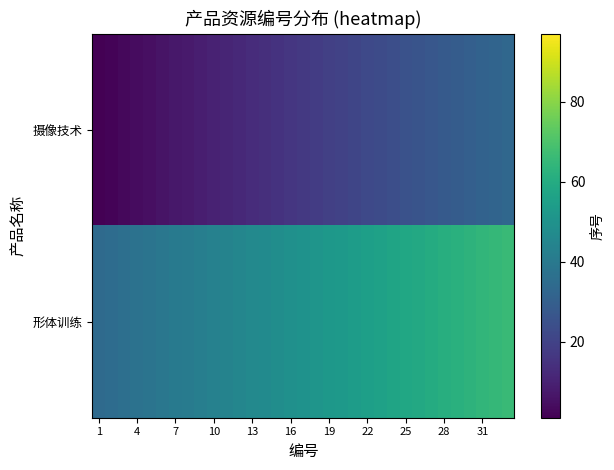

Which series has the largest range (max minus min)?

摄像技术